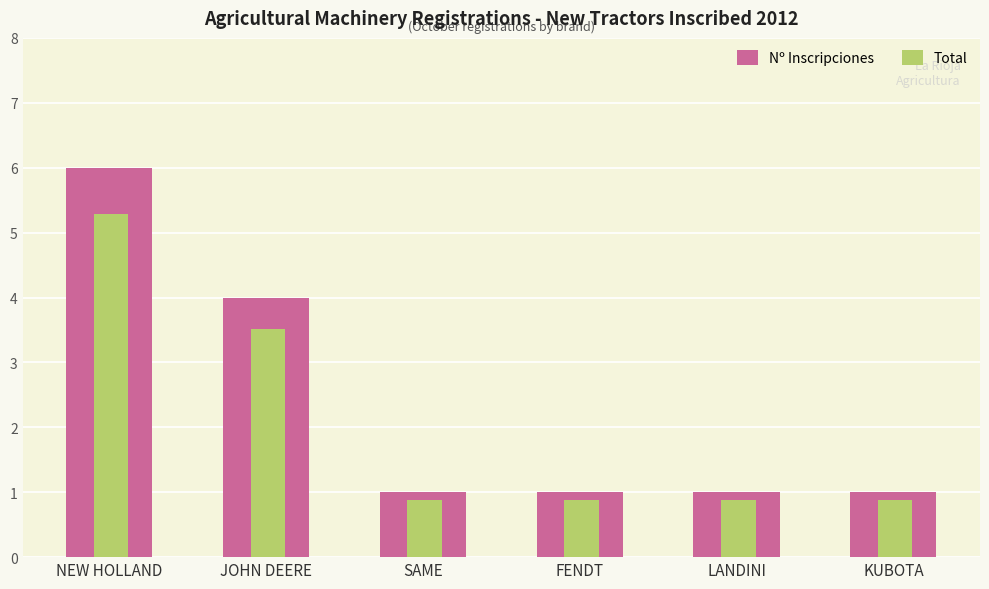

What is the greatest value displayed?

6